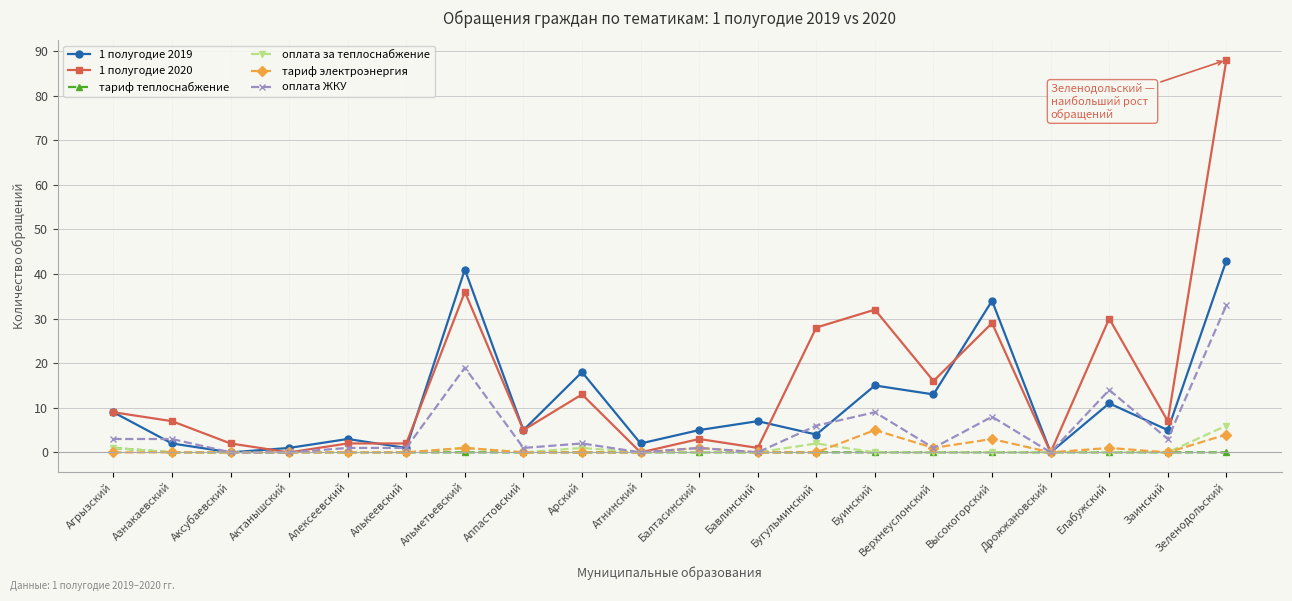

How many lines are shown in the chart?

6